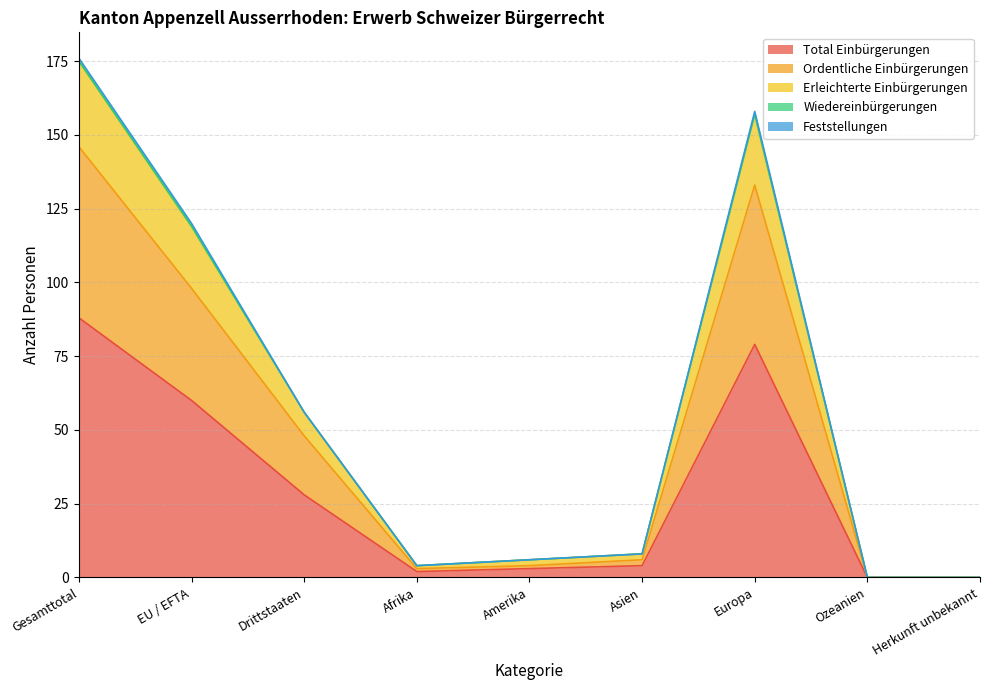

True or false: Total Einbürgerungen has a value of 50 at Gesamttotal.

False